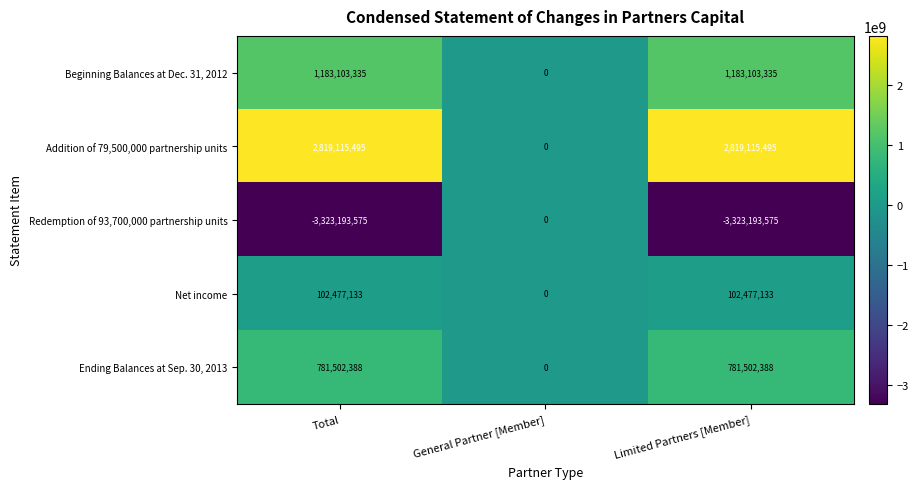

How many distinct data groups are displayed?

5